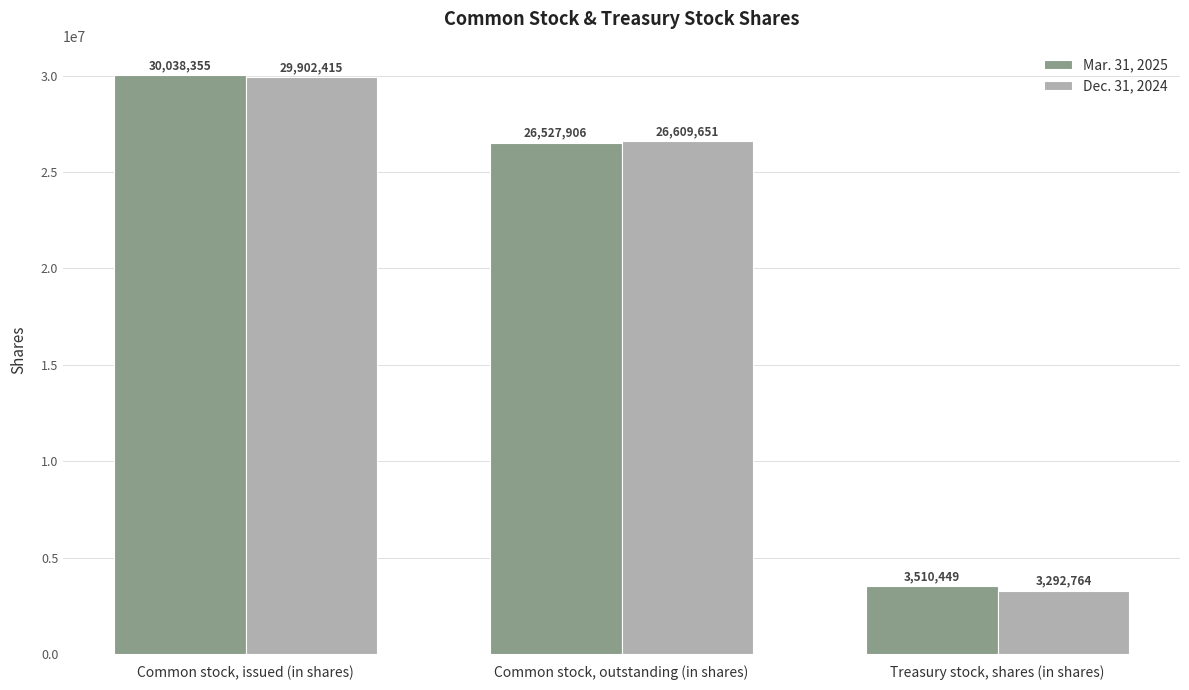

Rank the categories by Mar. 31, 2025 value from highest to lowest.

Common stock, issued (in shares), Common stock, outstanding (in shares), Treasury stock, shares (in shares)